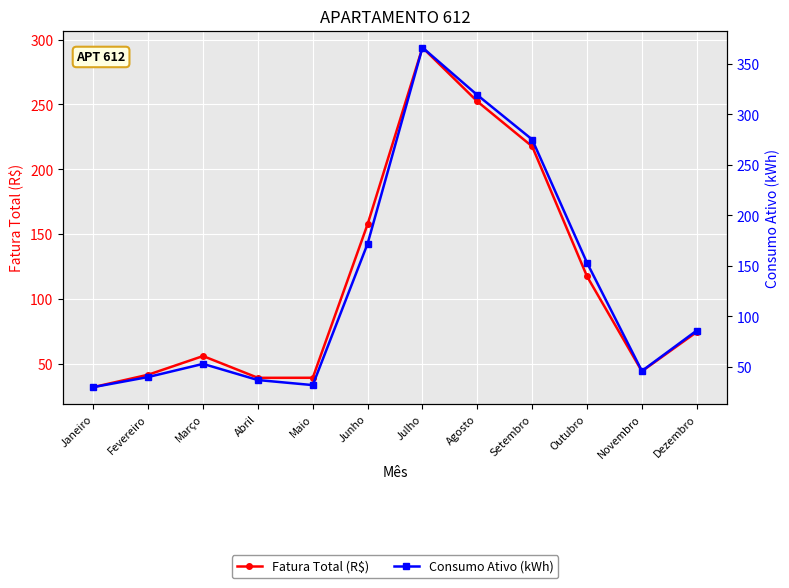

How many data points in Fatura Total (R$) are less than 74?

6